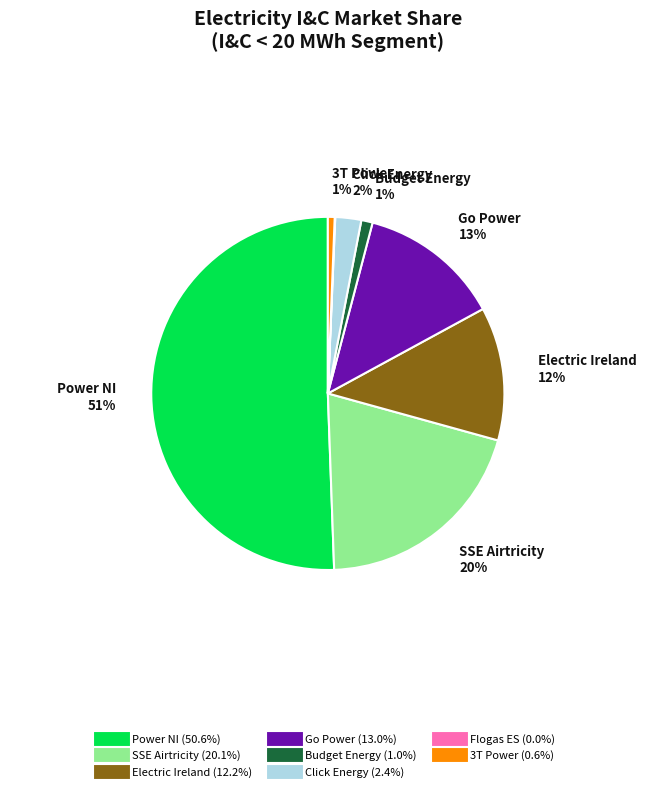

To the nearest percent, what is the average slice percentage?

12%